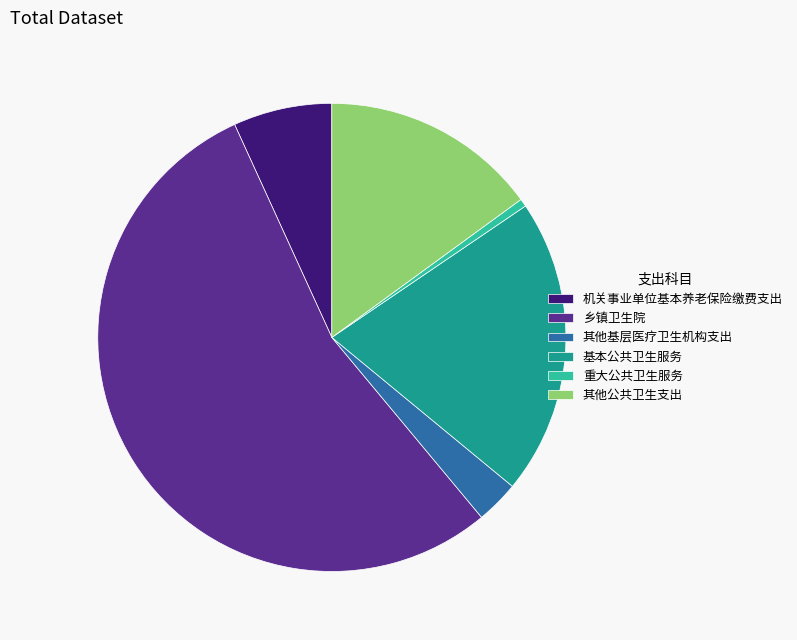

Do 重大公共卫生服务 and 乡镇卫生院 together represent more than half of the pie?

Yes